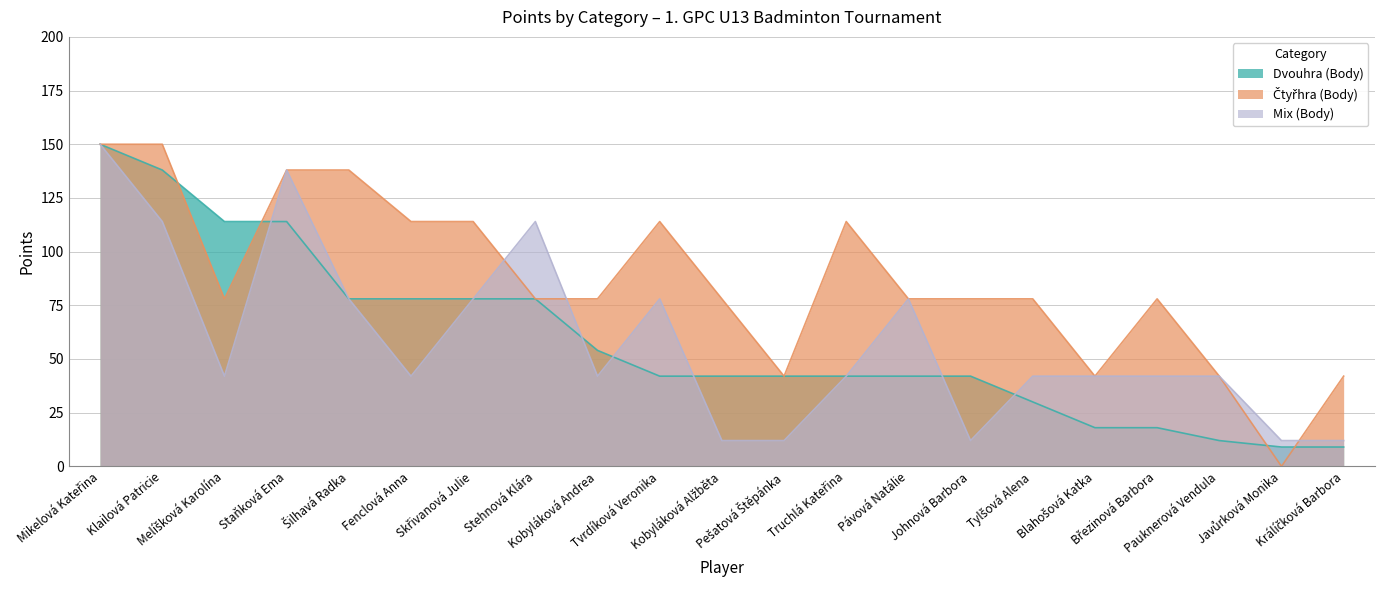

Reading left to right, extract all data points from this chart.

Dvouhra (Body): 150	138	114	114	78	78	78	78	54	42	42	42	42	42	42	30	18	18	12	9	9
Čtyřhra (Body): 150	150	78	138	138	114	114	78	78	114	78	42	114	78	78	78	42	78	42	0	42
Mix (Body): 150	114	42	138	78	42	78	114	42	78	12	12	42	78	12	42	42	42	42	12	12